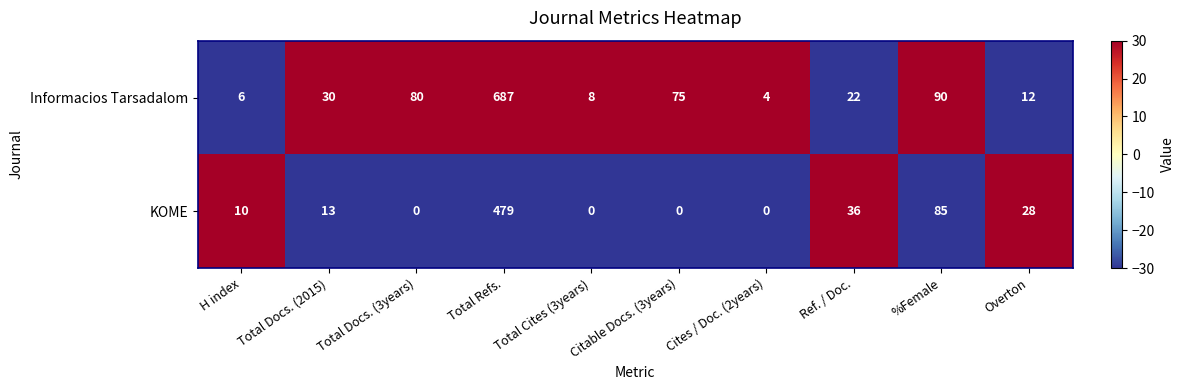

Count the number of categories in the chart.

10